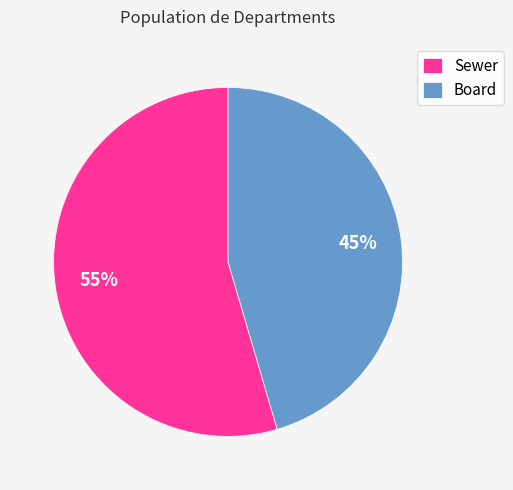

To the nearest percent, what percentage of the pie is Board?

45%